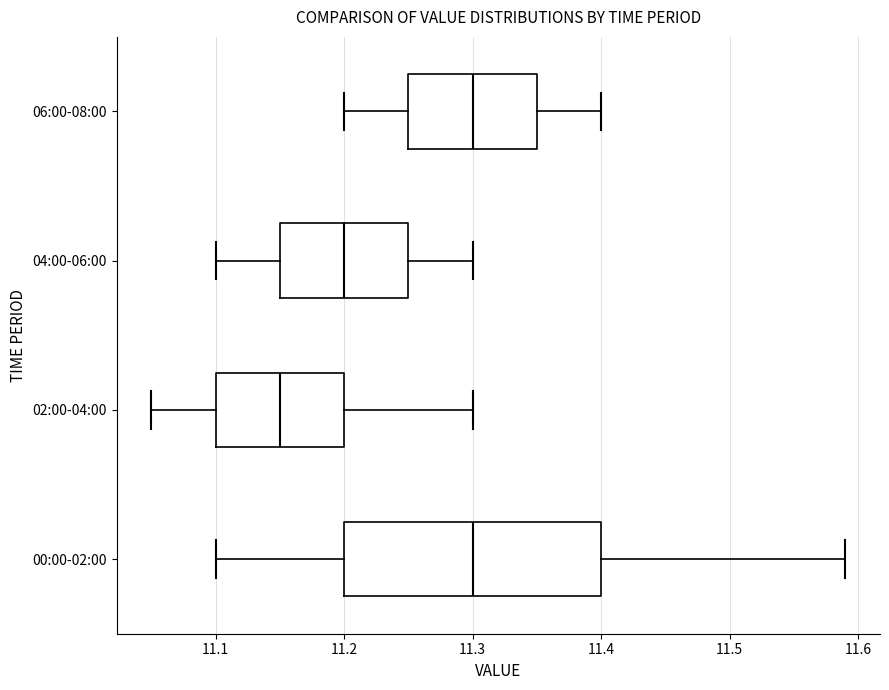

Which box's median line is the furthest to the left?

02:00-04:00